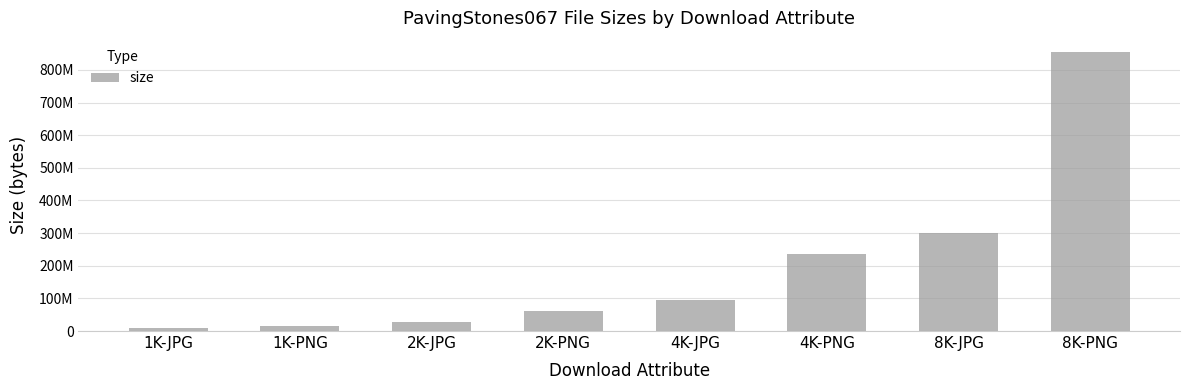

What is the sum of the values at 4K-JPG and 2K-JPG?

121143663